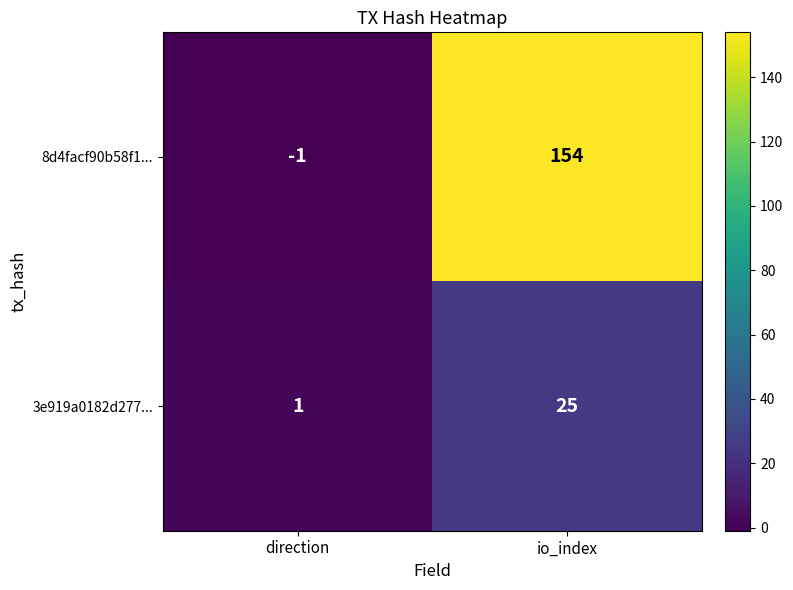

Reading left to right, extract all data points from this chart.

8d4facf90b58f1...: direction=-1	io_index=154
3e919a0182d277...: direction=1	io_index=25